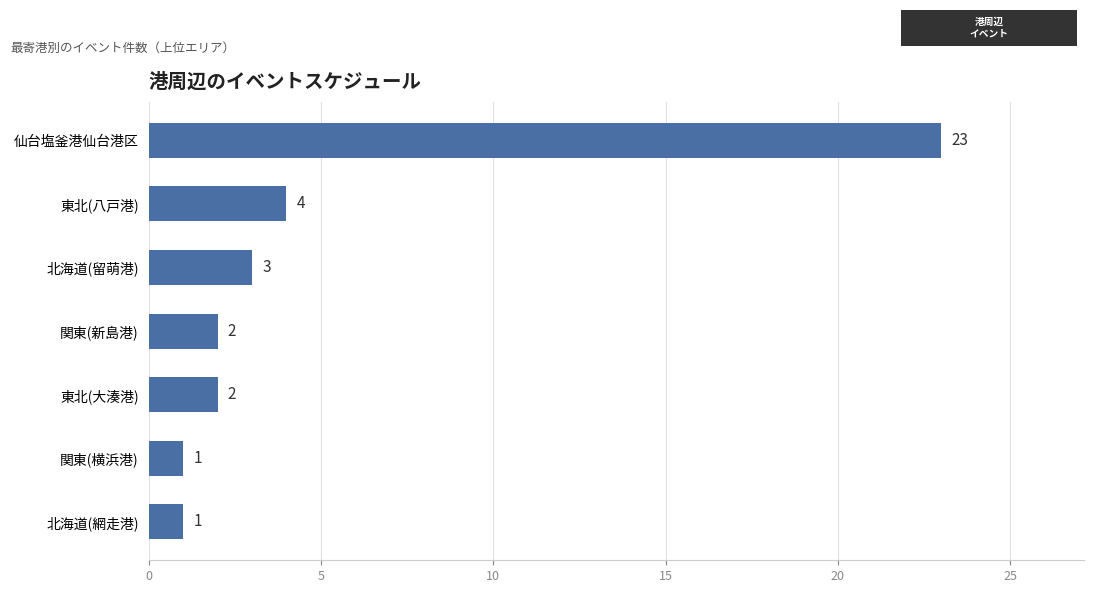

Where is the data nearest to the value 12?

東北(八戸港)